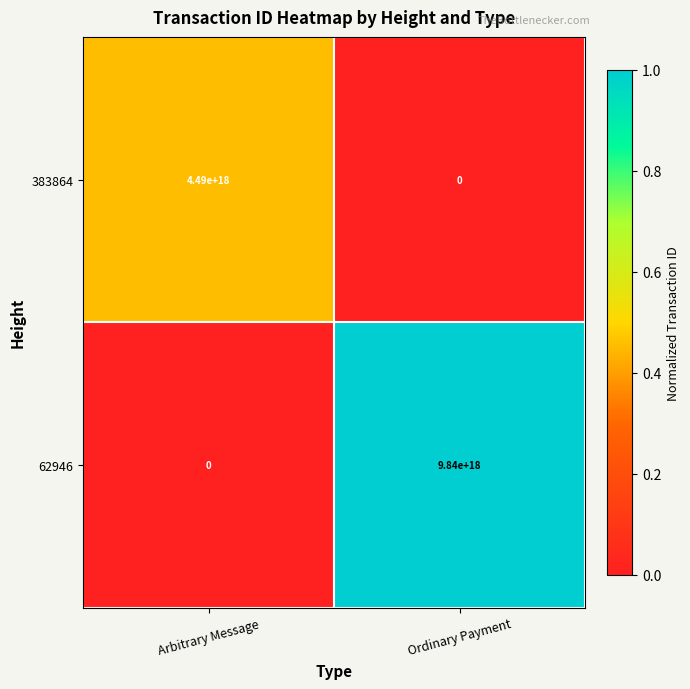

Between Arbitrary Message and Ordinary Payment, which series saw the biggest shift?

62946